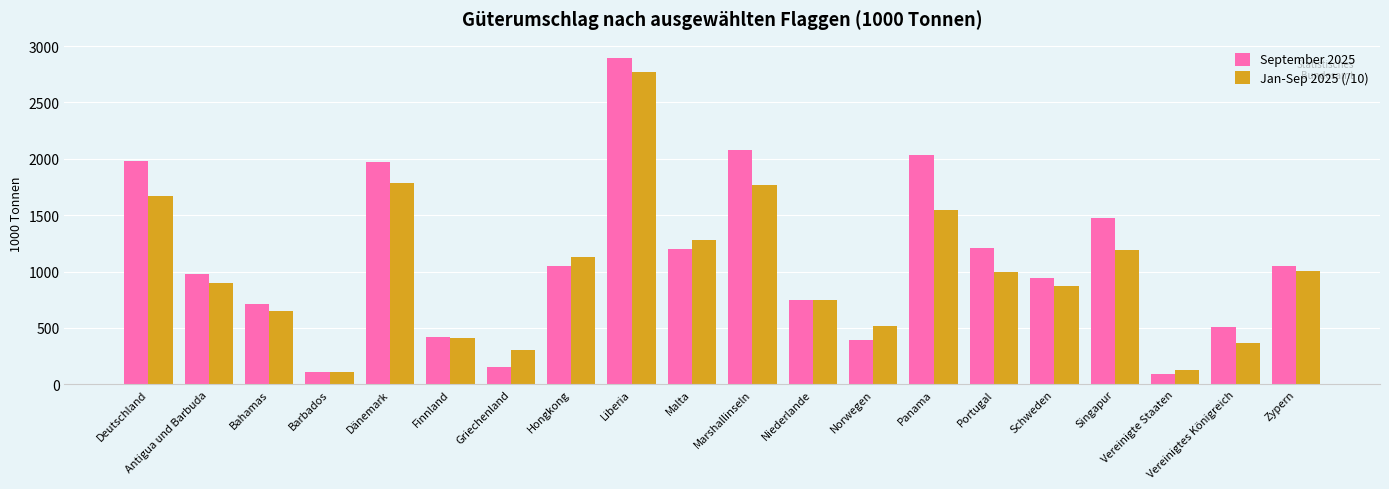

Is the value of Jan-Sep 2025 (/10) at Singapur greater than the value of September 2025 at Bahamas?

Yes